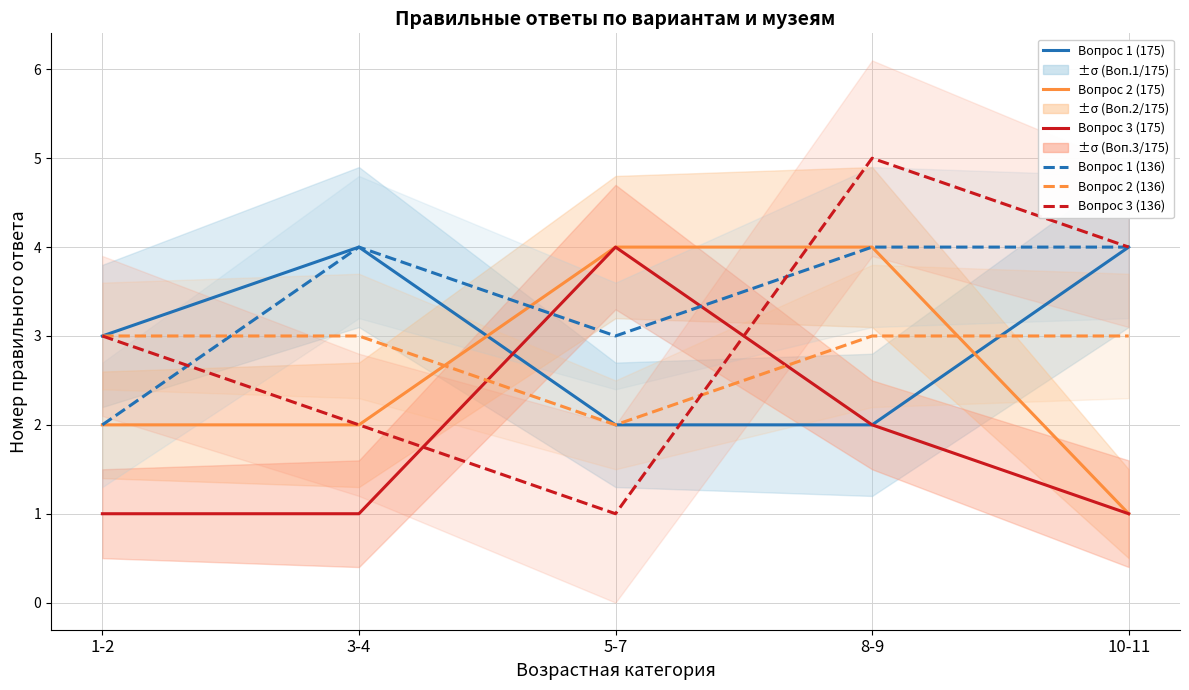

Reading left to right, list all the values displayed in this chart.

Вопрос 1 (175): 1-2=3	3-4=4	5-7=2	8-9=2	10-11=4
Вопрос 2 (175): 1-2=2	3-4=2	5-7=4	8-9=4	10-11=1
Вопрос 3 (175): 1-2=1	3-4=1	5-7=4	8-9=2	10-11=1
Вопрос 1 (136): 1-2=2	3-4=4	5-7=3	8-9=4	10-11=4
Вопрос 2 (136): 1-2=3	3-4=3	5-7=2	8-9=3	10-11=3
Вопрос 3 (136): 1-2=3	3-4=2	5-7=1	8-9=5	10-11=4